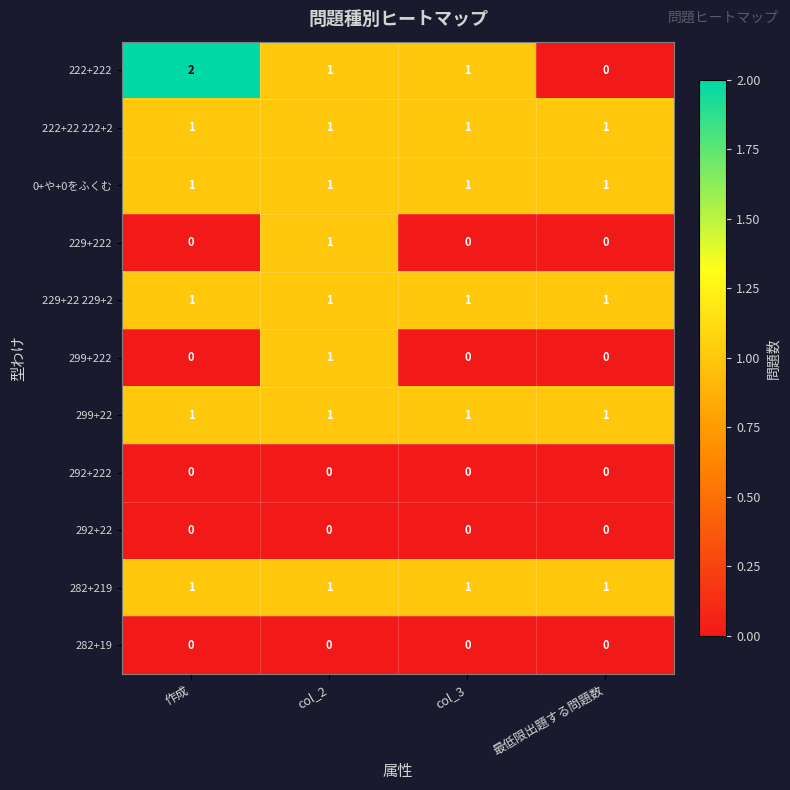

Which series has the largest range (max minus min)?

222+222